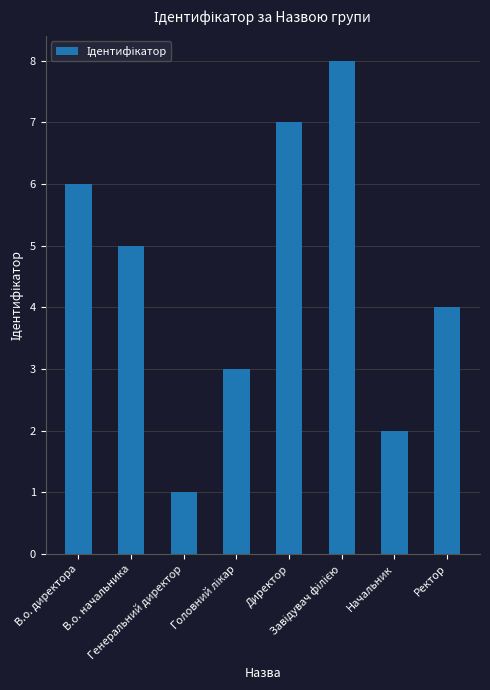

Are the bars horizontal?

No